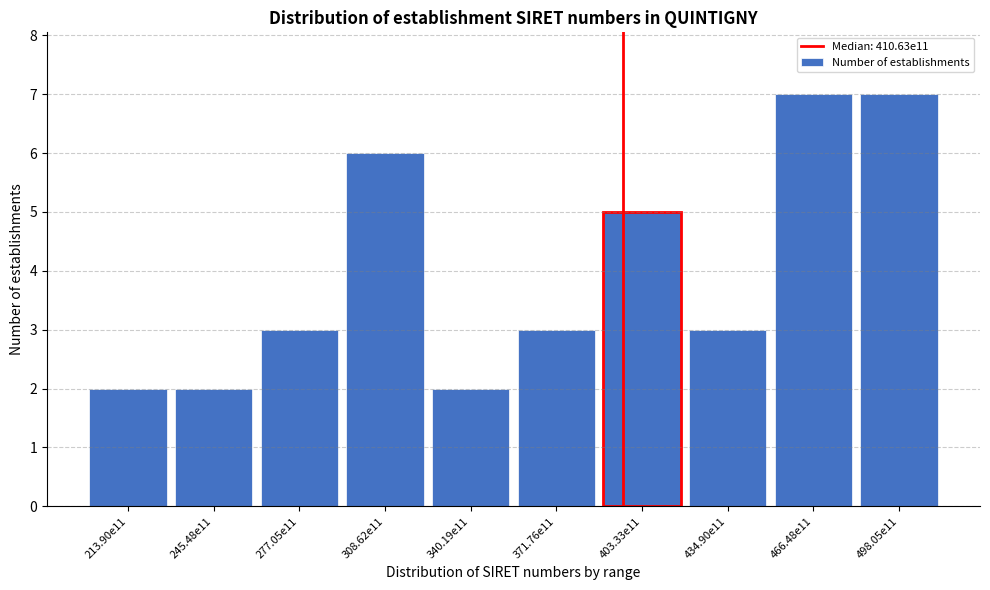

Reading left to right, what are all the values shown in this chart?

2	2	3	6	2	3	5	3	7	7